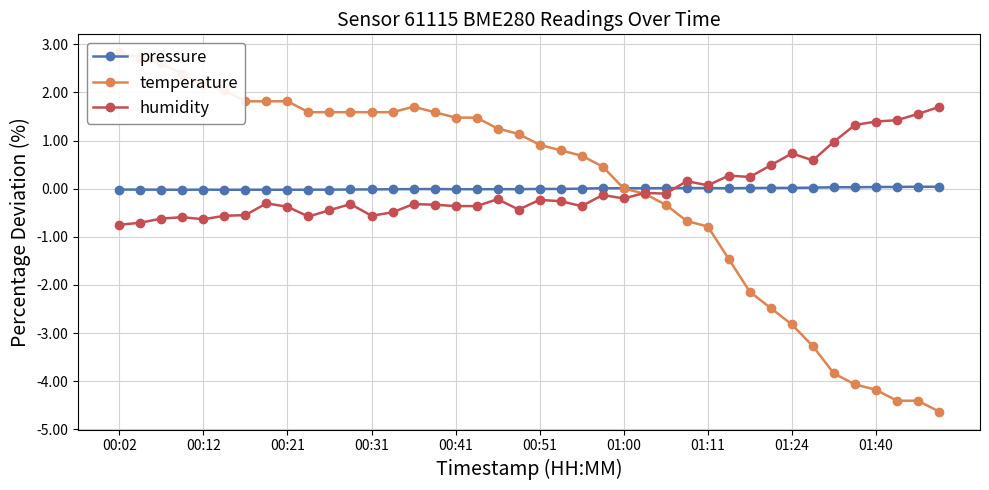

At which category does temperature reach its first local peak?

14